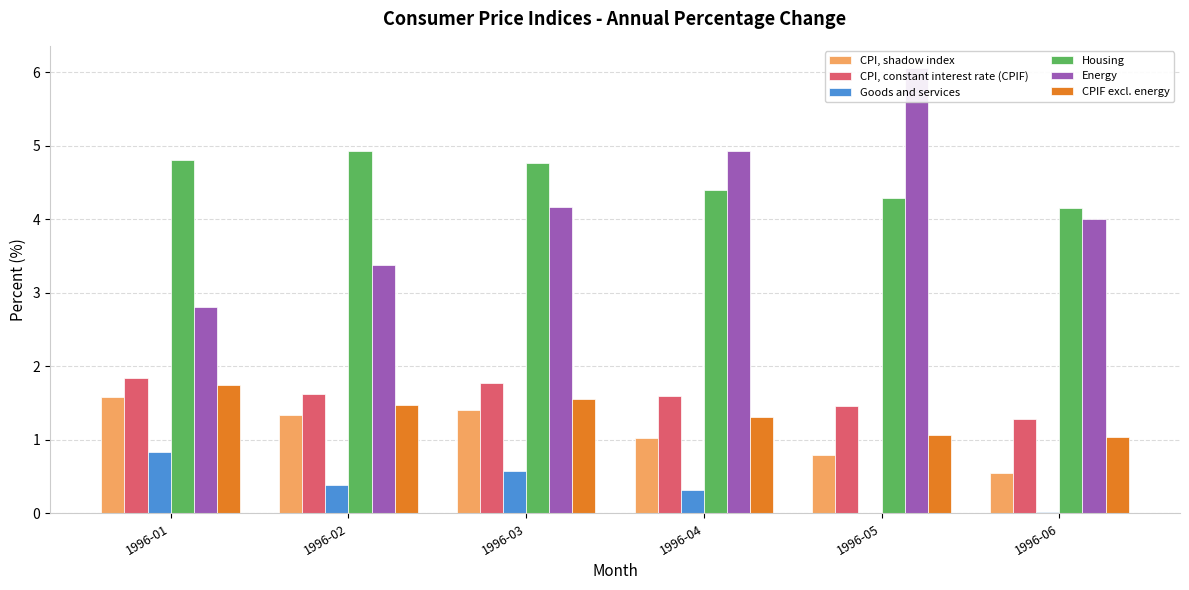

What is the approximate value of CPIF excl. energy at 1996-04?

1.3